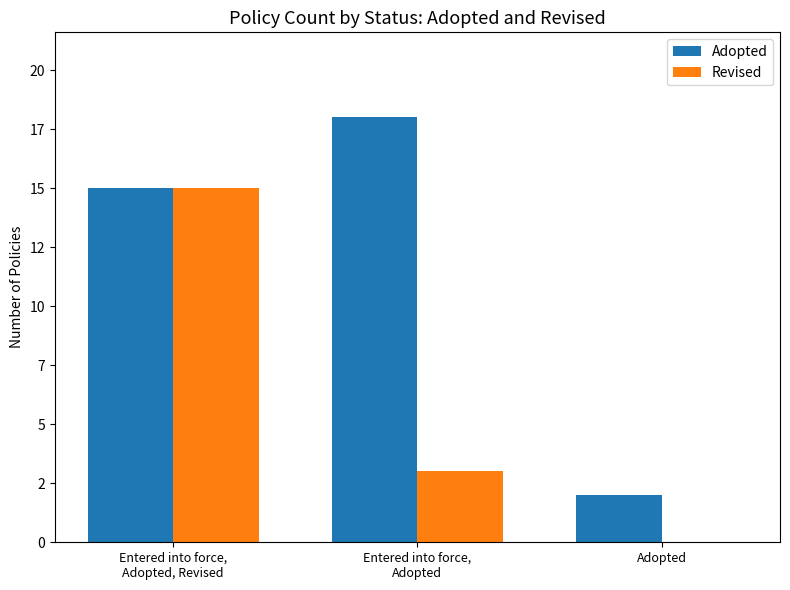

Where does the Adopted series first go above 15?

Entered into force,
Adopted